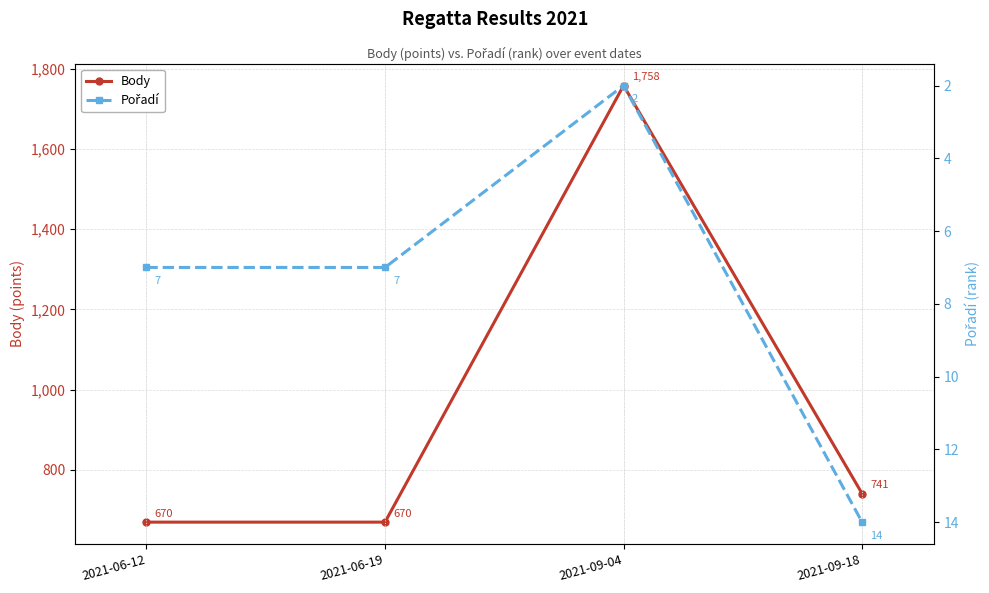

Between 2021-09-04 and 2021-09-18, which series saw the biggest shift?

Body